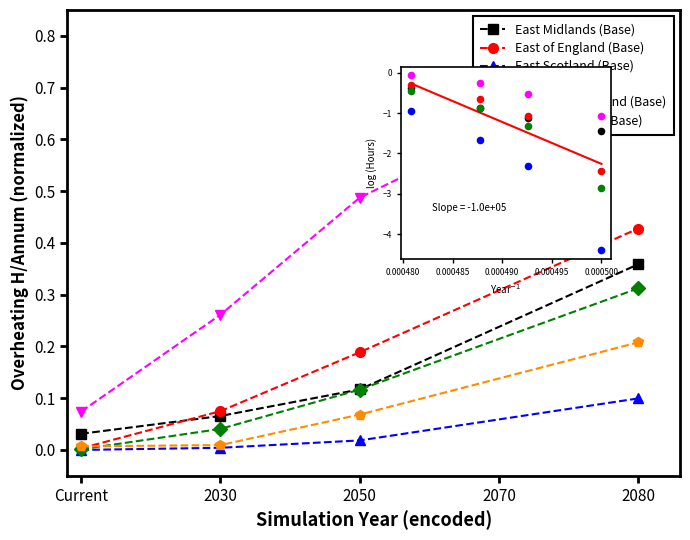

What are all the series names shown in the legend?

East Midlands (Base), East of England (Base), East Scotland (Base), London (Base), North East England (Base), North Scotland (Base)